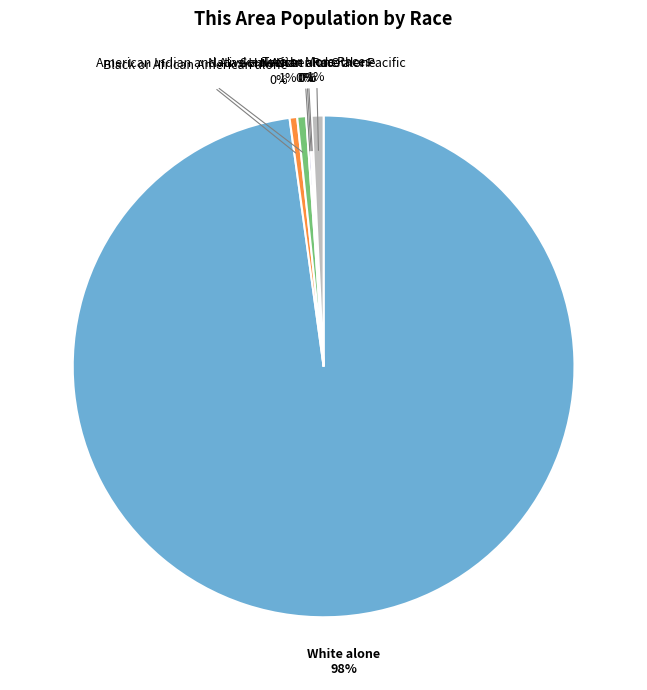

Is there a majority slice in this chart?

Yes